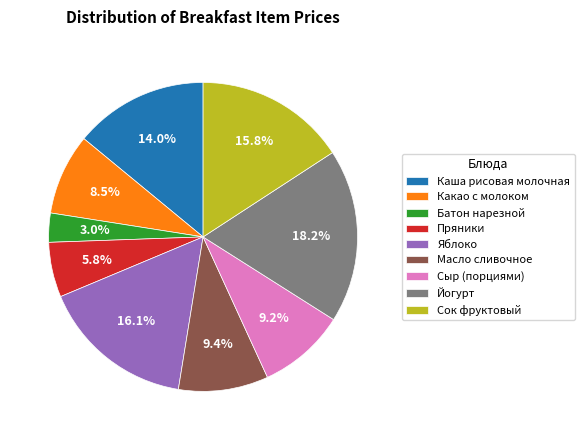

Between Сок фруктовый and Йогурт, which is larger?

Йогурт